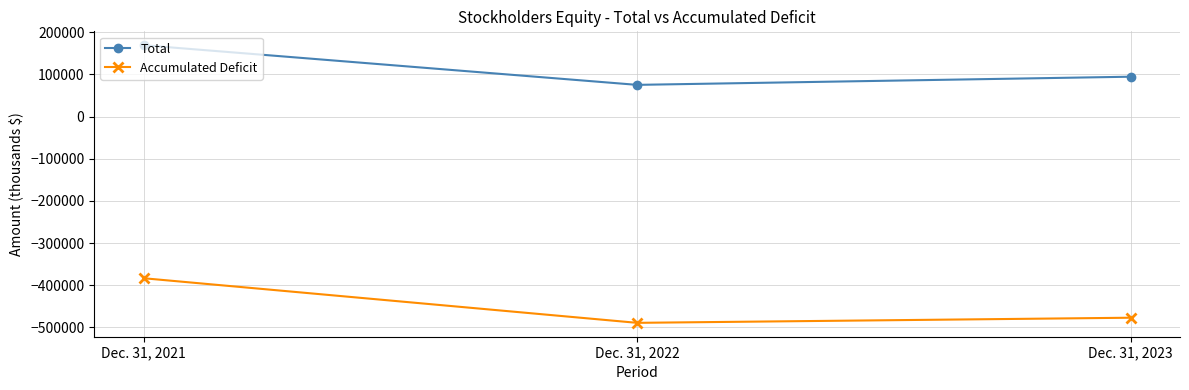

How many data points in Total are less than 94739?

1